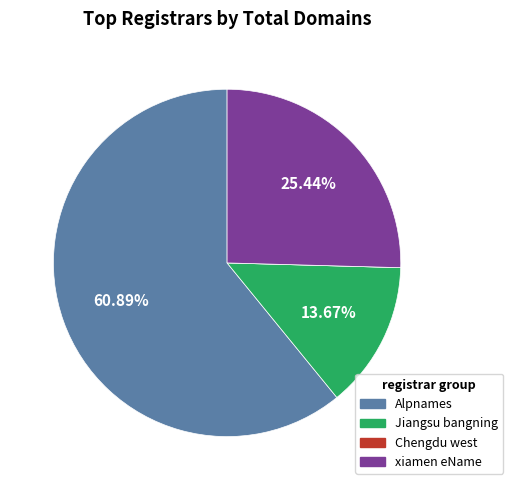

Is there any slice that represents more than half of the pie?

Yes